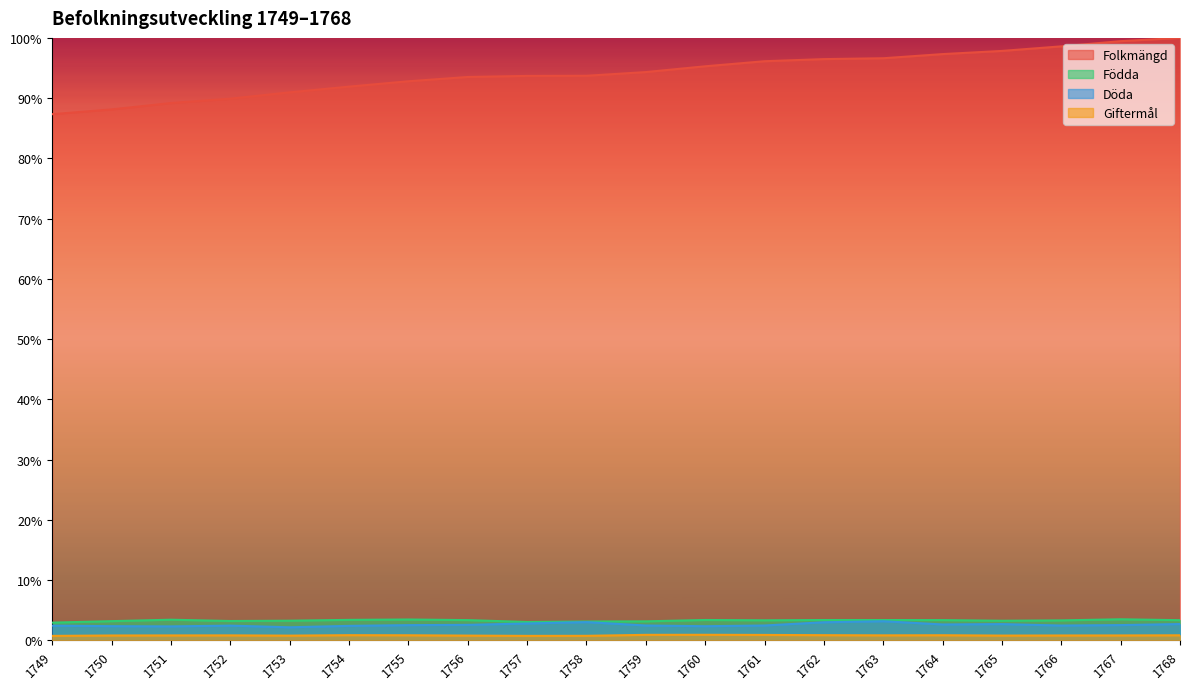

Is the value of Döda at 1753 greater than the value of Födda at 1760?

No